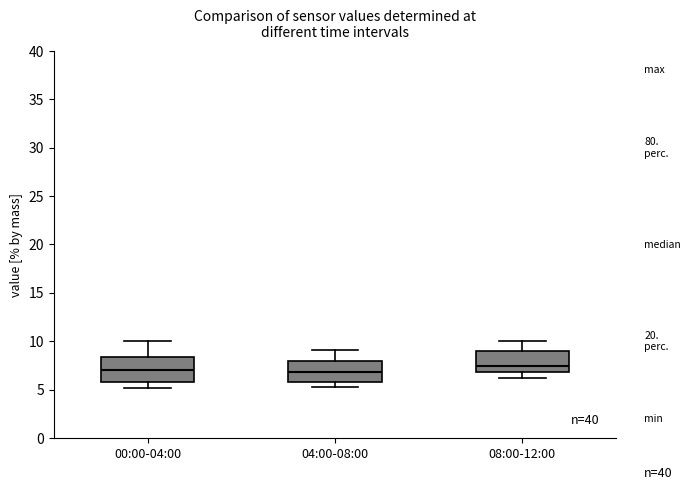

Reading left to right, transcribe this box plot: for each box, give where its median line is, the range the box spans, and where its two whiskers end, as read against the y-axis. The values are not printed on the chart, so give them approximately, as read against the axis.

00:00-04:00: median 7.0, box 6.0 to 8.5, whiskers 5.0 to 10.0
04:00-08:00: median 7.0, box 6.0 to 8.0, whiskers 5.0 to 9.0
08:00-12:00: median 7.5, box 7.0 to 9.0, whiskers 6.0 to 10.0